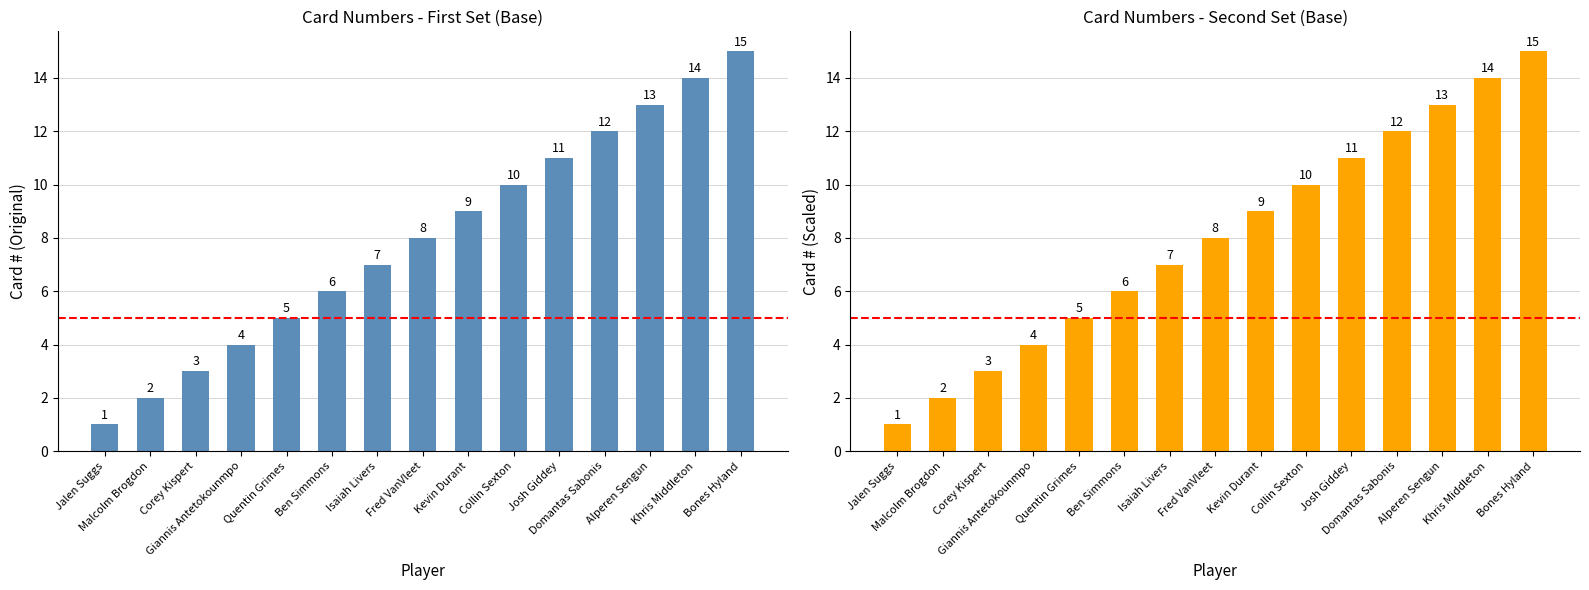

At which label does the data first exceed 8?

Kevin Durant